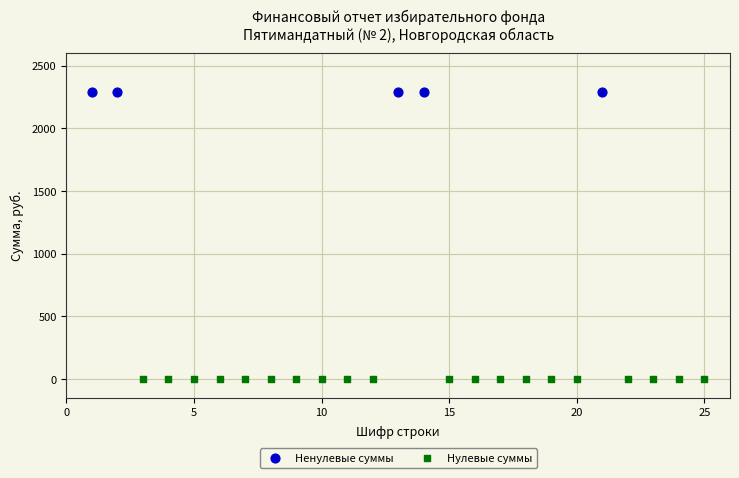

Which series contains the lowest Y value?

Нулевые суммы